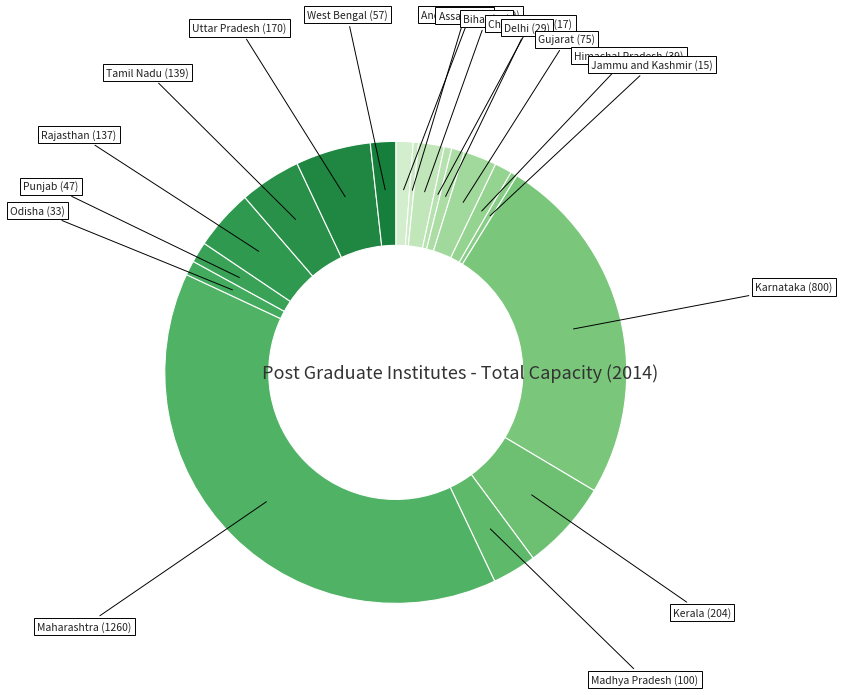

What is the largest slice in the pie chart?

Maharashtra